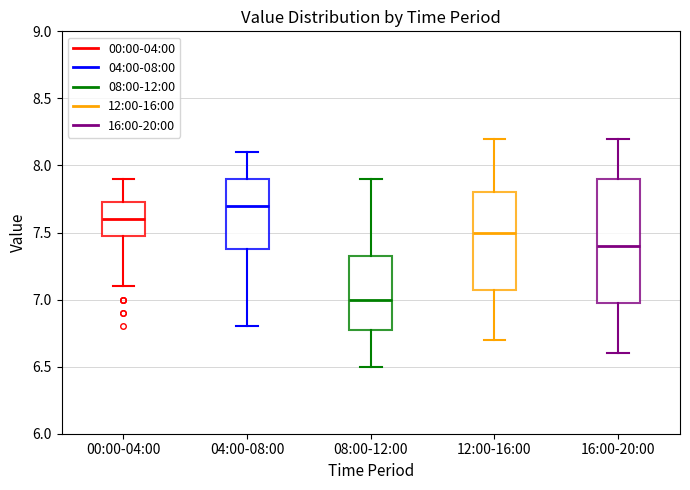

Reading left to right, transcribe this box plot: for each box, give where its median line is, the range the box spans, and where its two whiskers end, as read against the y-axis. The values are not printed on the chart, so give them approximately, as read against the axis.

00:00-04:00: median 7.60, box 7.50 to 7.75, whiskers 7.10 to 7.90
04:00-08:00: median 7.70, box 7.40 to 7.90, whiskers 6.80 to 8.10
08:00-12:00: median 7.00, box 6.80 to 7.35, whiskers 6.50 to 7.90
12:00-16:00: median 7.50, box 7.10 to 7.80, whiskers 6.70 to 8.20
16:00-20:00: median 7.40, box 7.00 to 7.90, whiskers 6.60 to 8.20